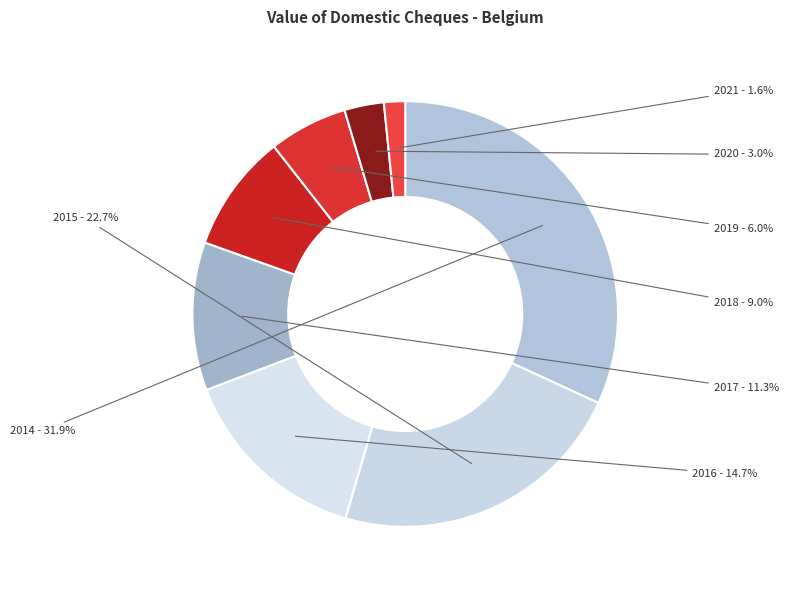

How many slices are in this pie chart?

8